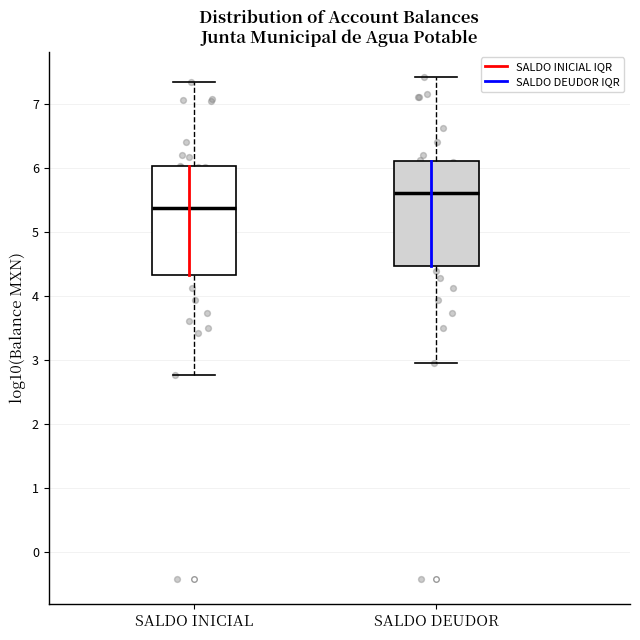

Reading left to right, read every box against the y-axis: the position of its median line, the range the box covers, and the ends of its whiskers. The values are not printed on the chart, so give them approximately, as read against the axis.

SALDO INICIAL: median 5.4, box 4.3 to 6.0, whiskers 2.8 to 7.3
SALDO DEUDOR: median 5.6, box 4.5 to 6.1, whiskers 2.9 to 7.4